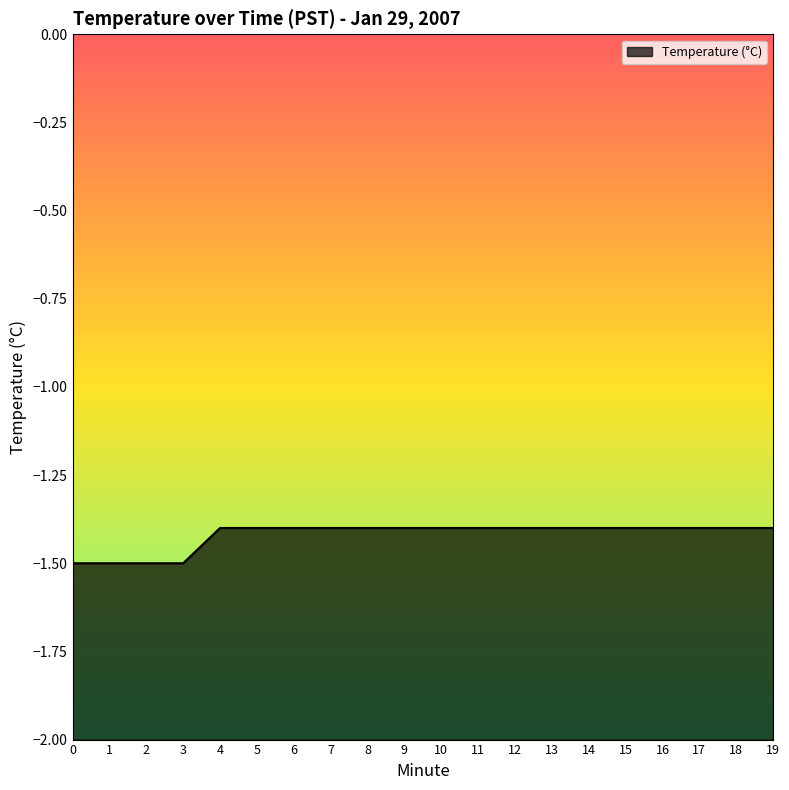

The value at 6 is -2.1. True or false?

False